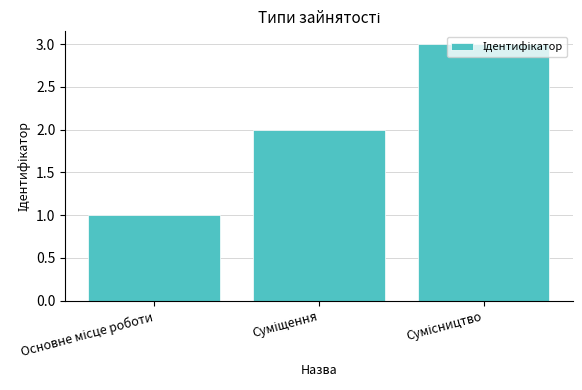

What is the value of the 3rd bar from the left?

3